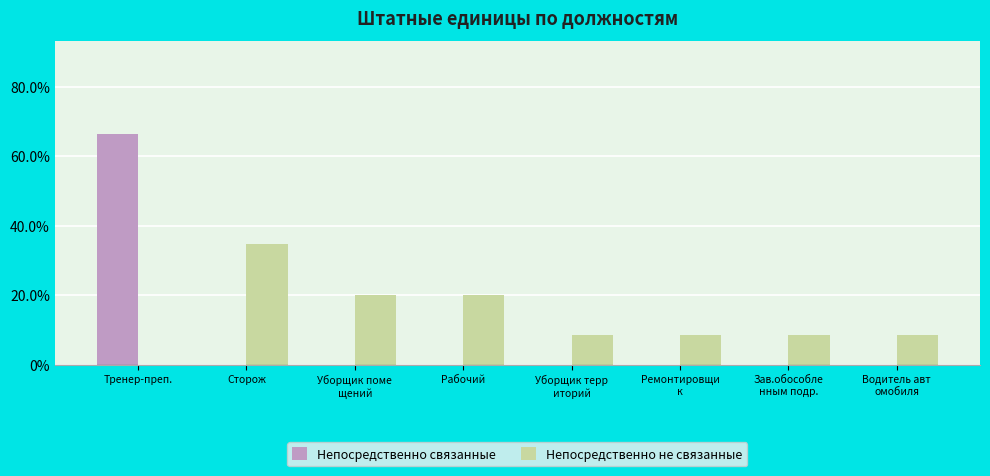

Count the Непосредственно связанные values in the range 0 to 1.

8